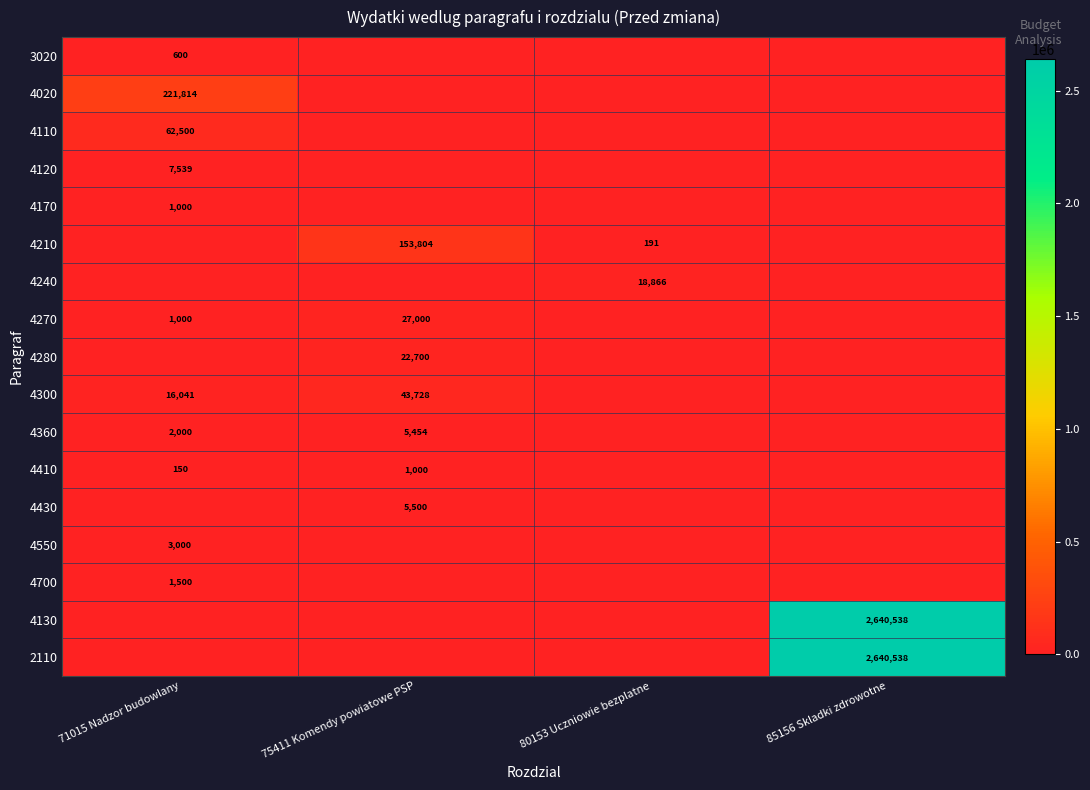

How many distinct data groups are displayed?

17